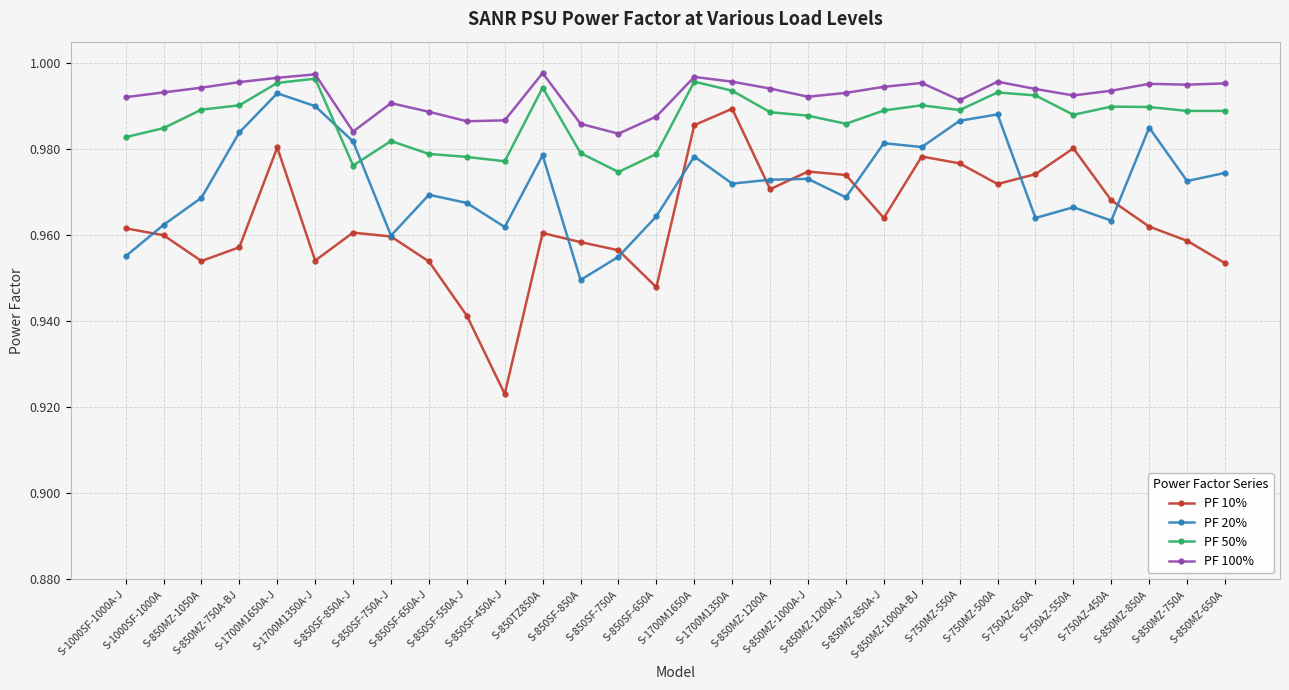

How many interior local valleys does the PF 10% series have?

7